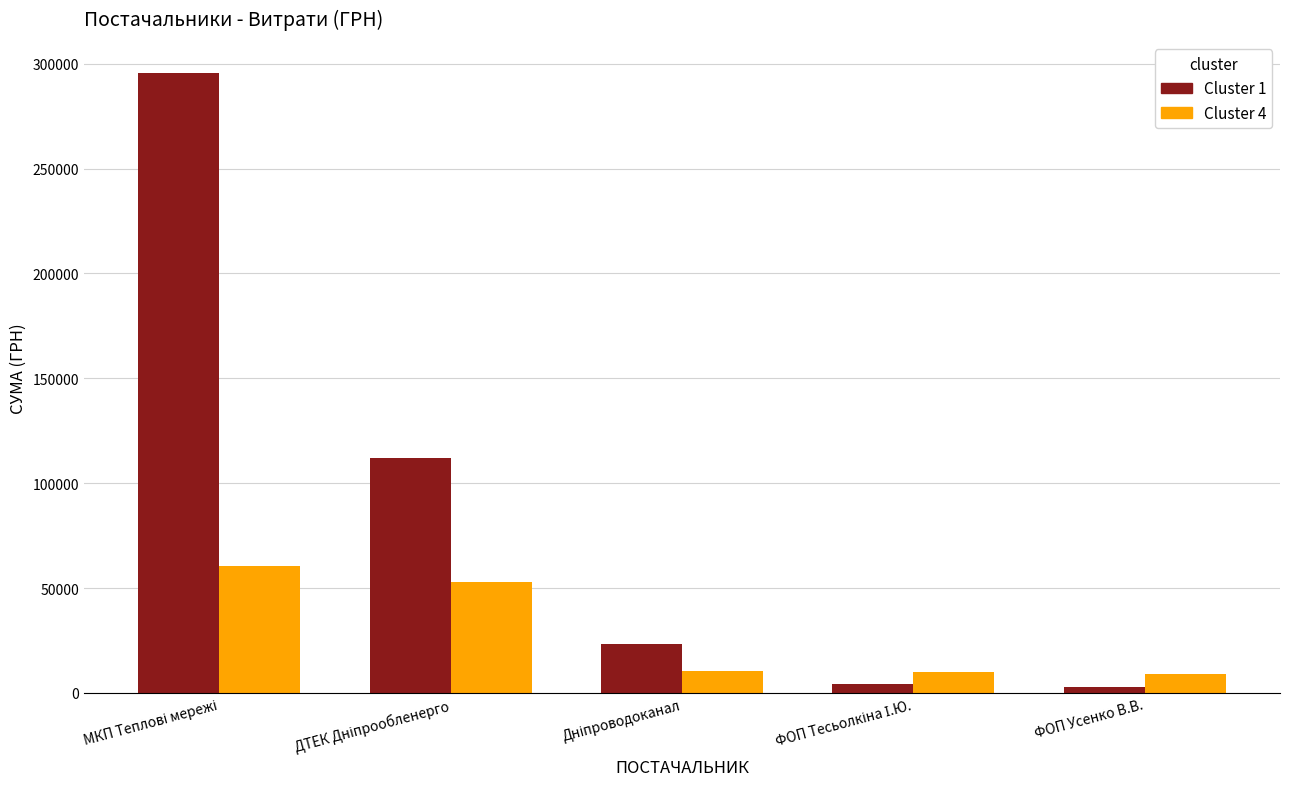

What is the maximum value for Cluster 4?

60564.6